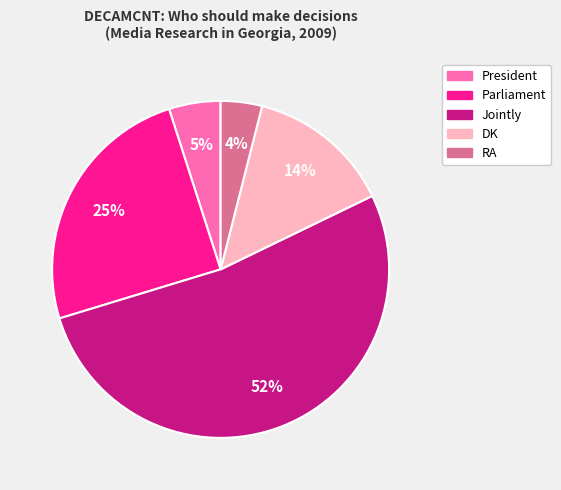

Is the sum of President and Parliament greater than half?

No